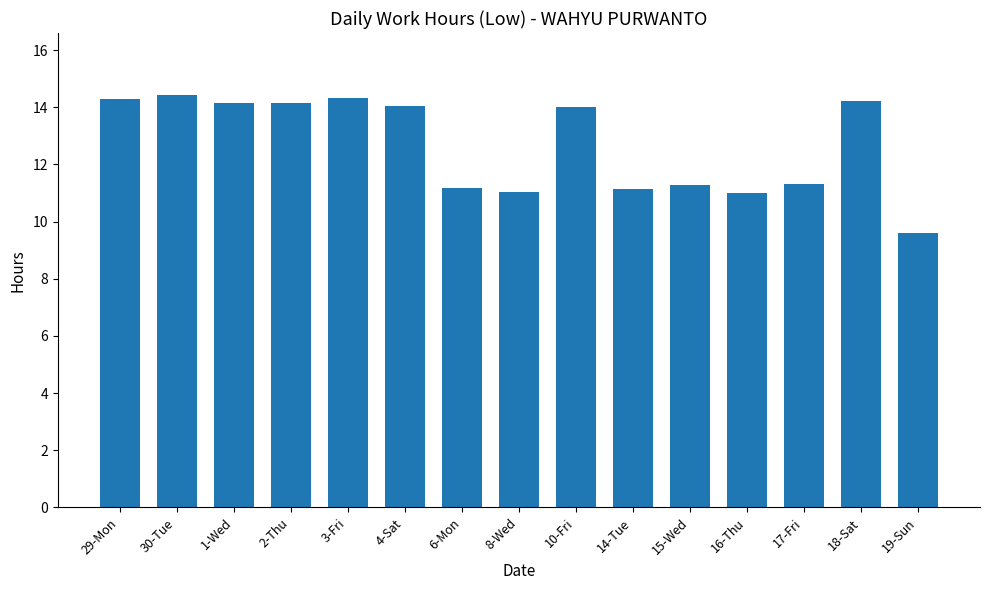

What is the ratio of the value at 10-Fri to the value at 29-Mon?

1.0